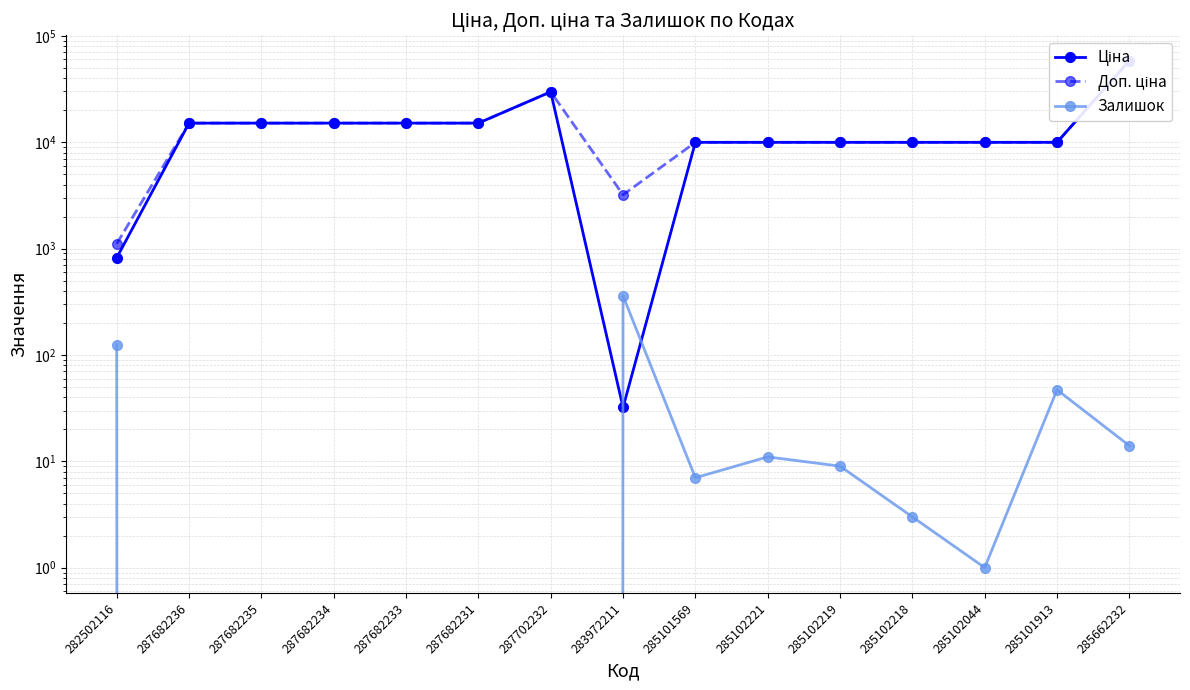

Between 285101569 and 285102219, which series saw the biggest shift?

Залишок